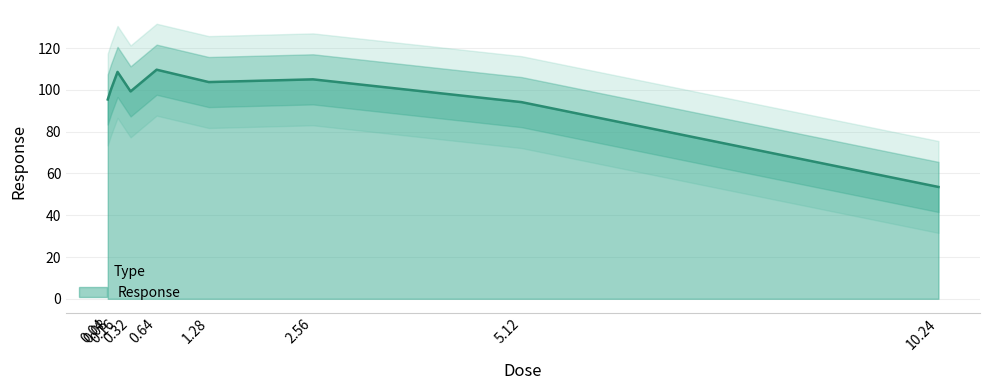

What is the difference between the second highest and second lowest values?

14.5